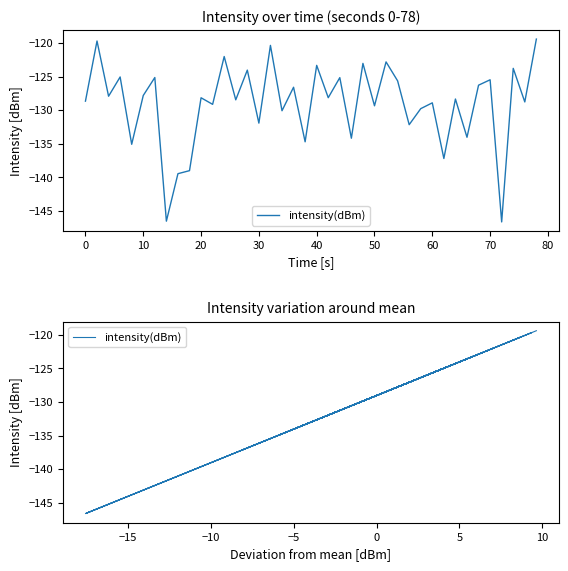

How many lines are shown in the chart?

1